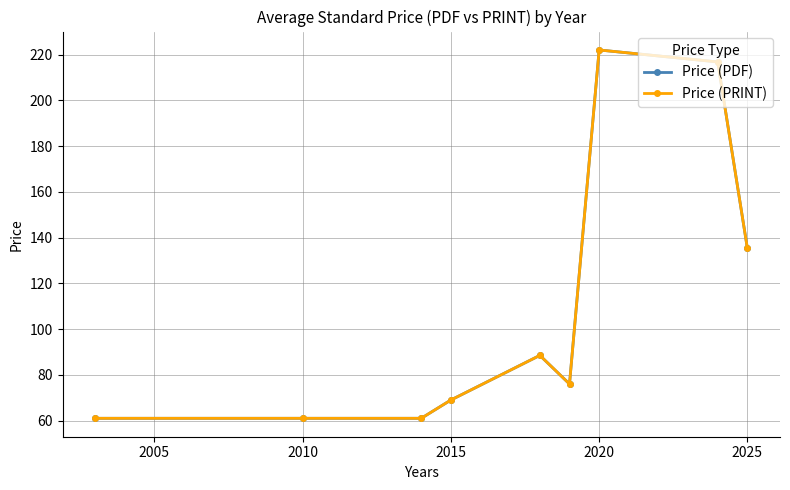

Is this an area chart (filled region under the line)?

No